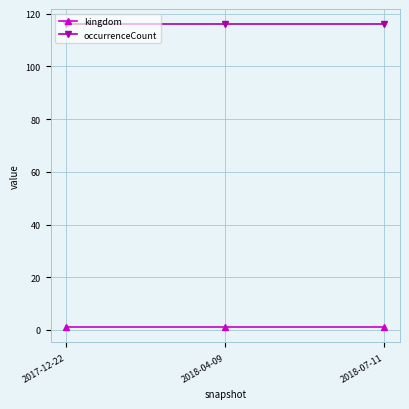

At how many categories does at least one series exceed 43?

3